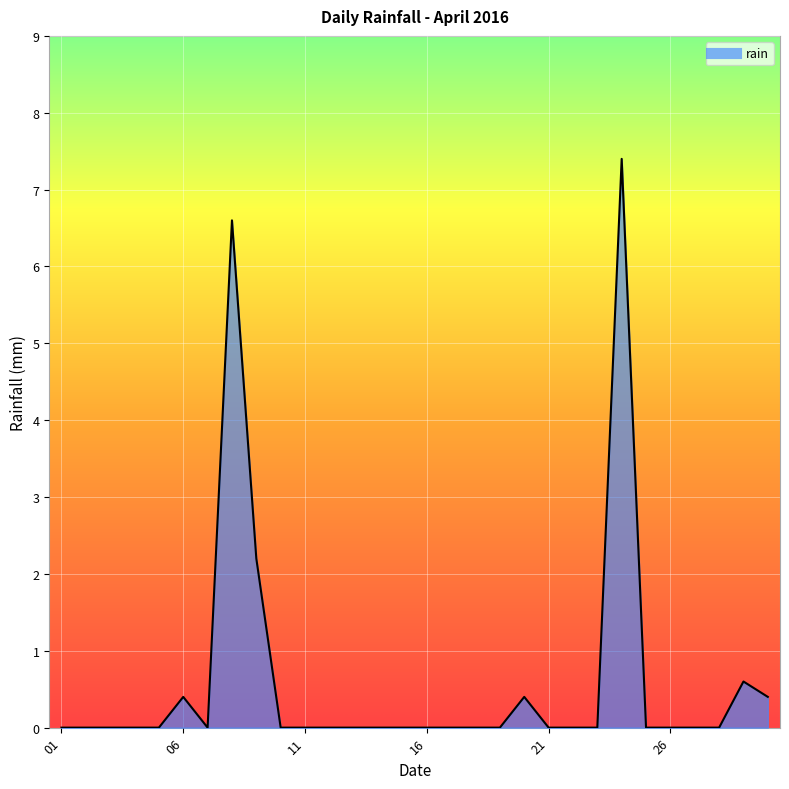

What is the difference between the maximum and minimum values?

7.4